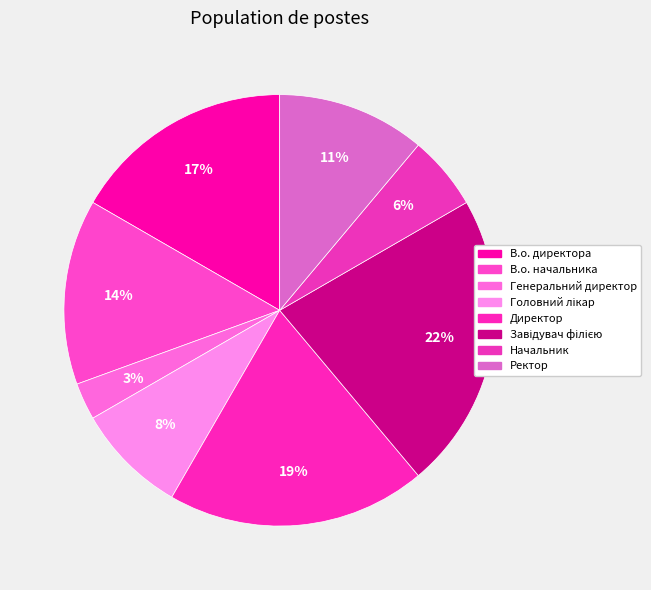

Count the number of slices in the pie.

8